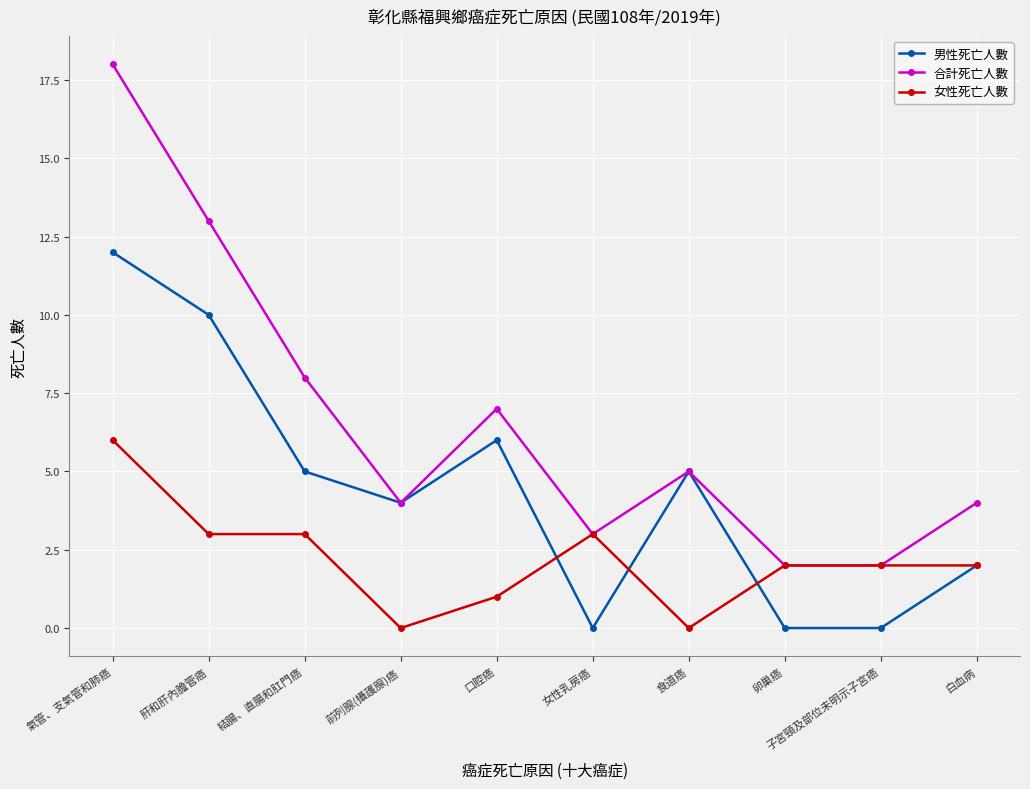

Is this an area chart (filled region under the line)?

No